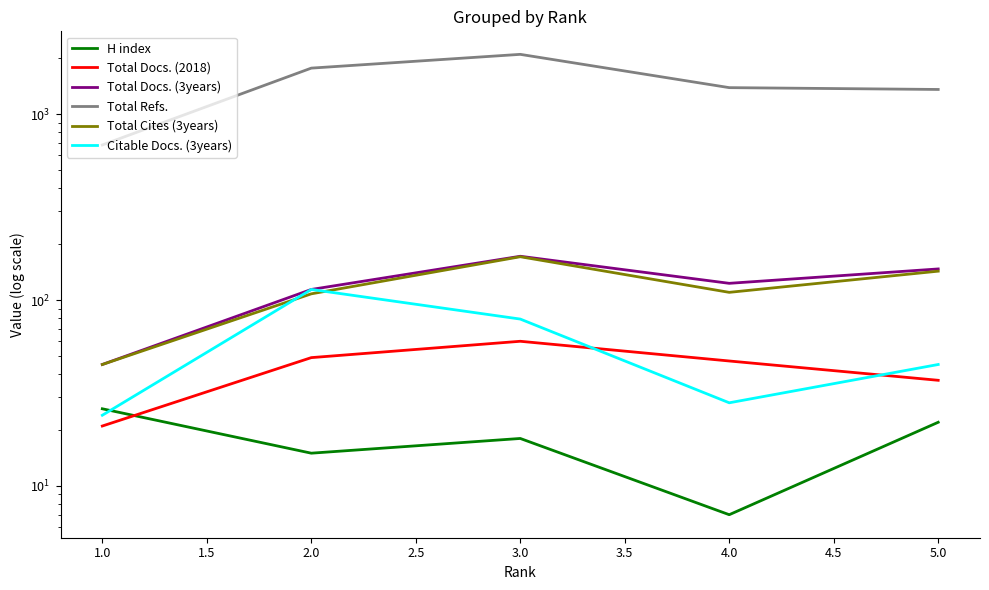

At how many categories does at least one series exceed 1272?

4